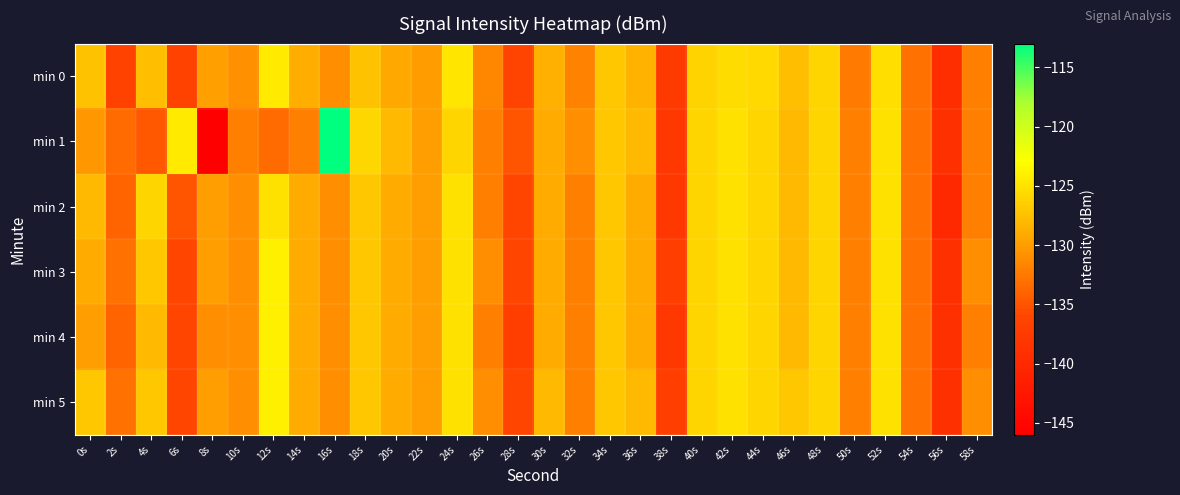

Which label corresponds to the largest value in the chart?

16s